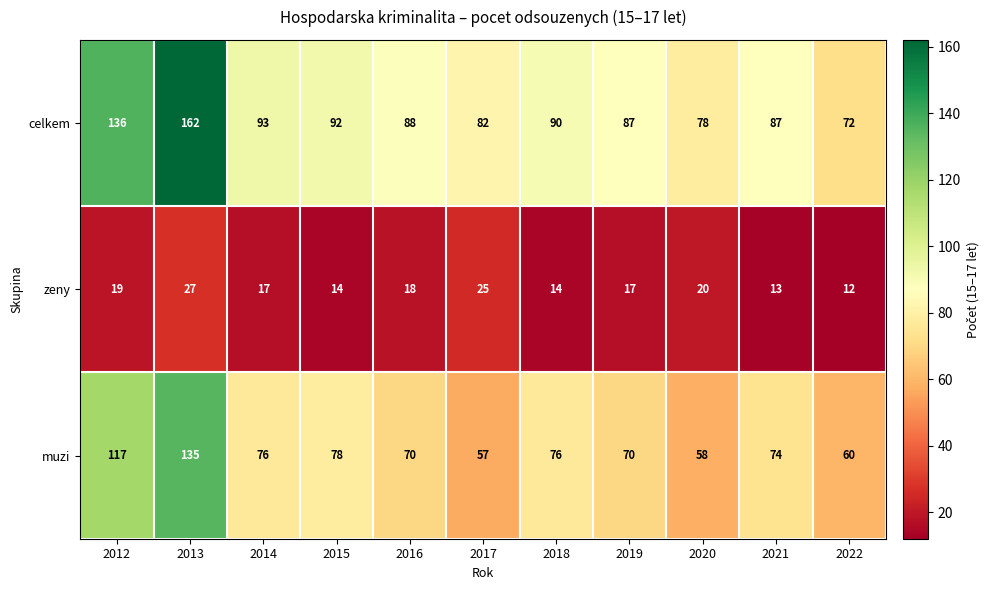

How many categories are shown in the chart?

11